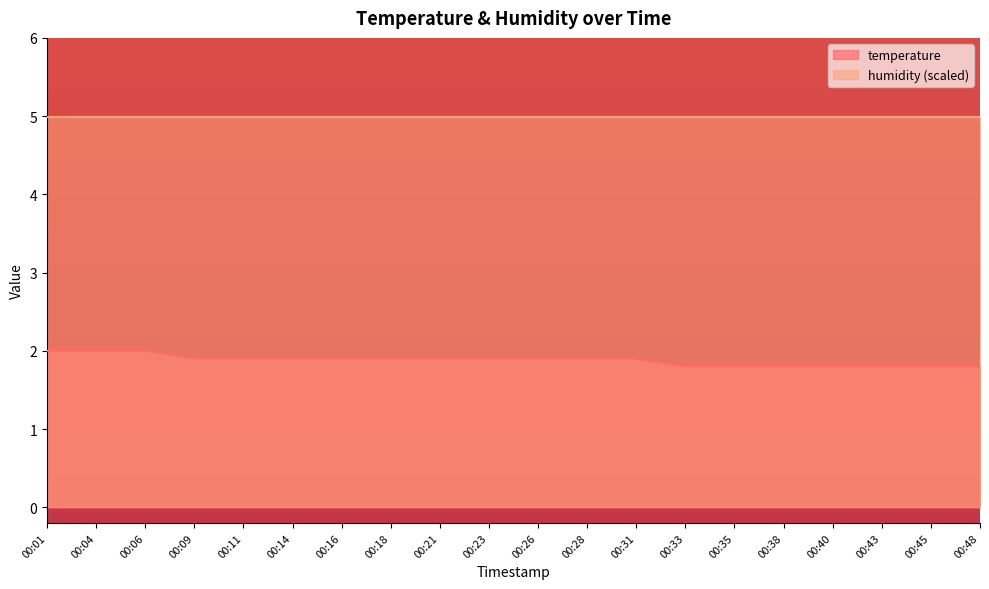

Is it true that the value at 00:14 is 1.9?

True